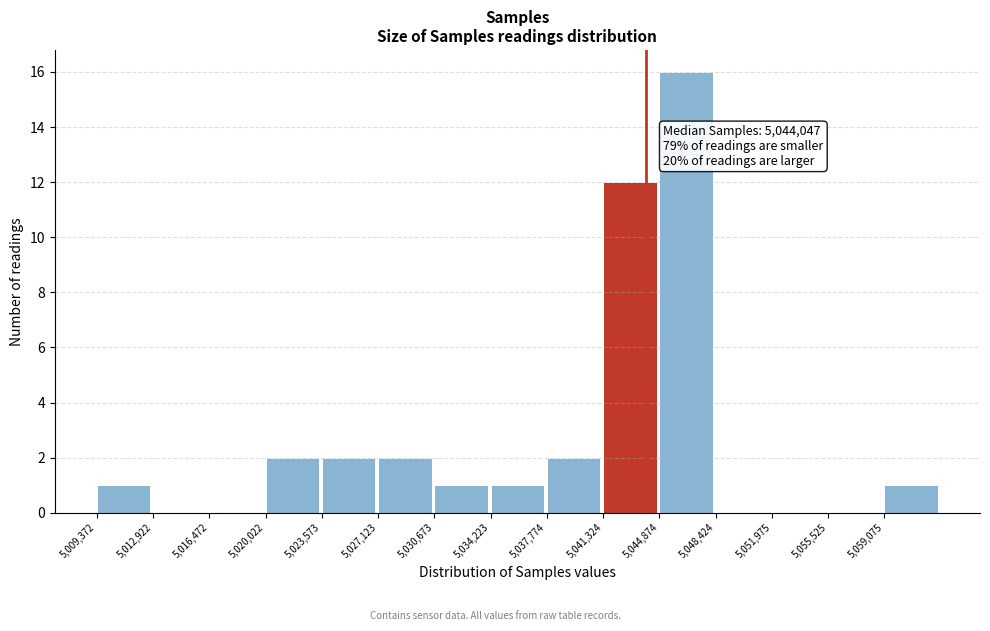

Which range on the x-axis has the tallest bar?

5045000 to 5048500